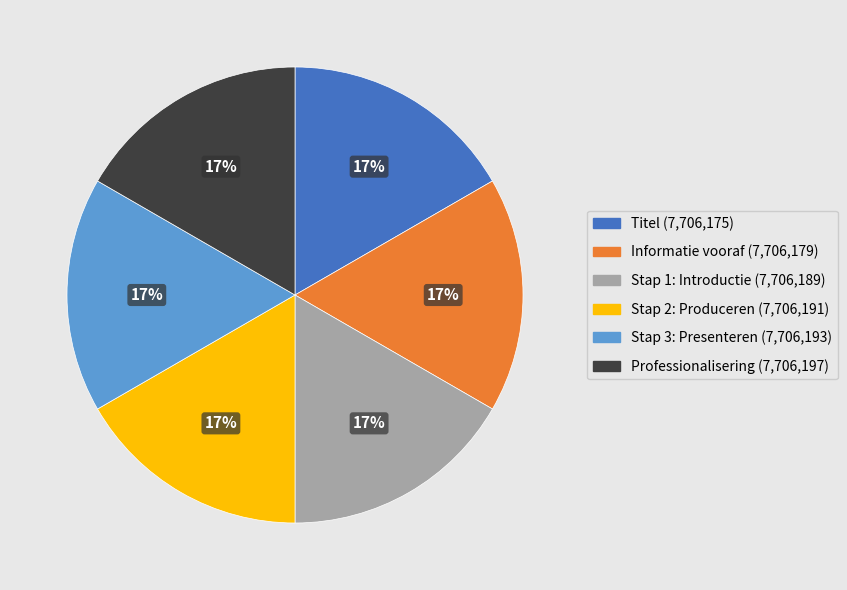

To the nearest percent, what portion does Titel represent?

17%